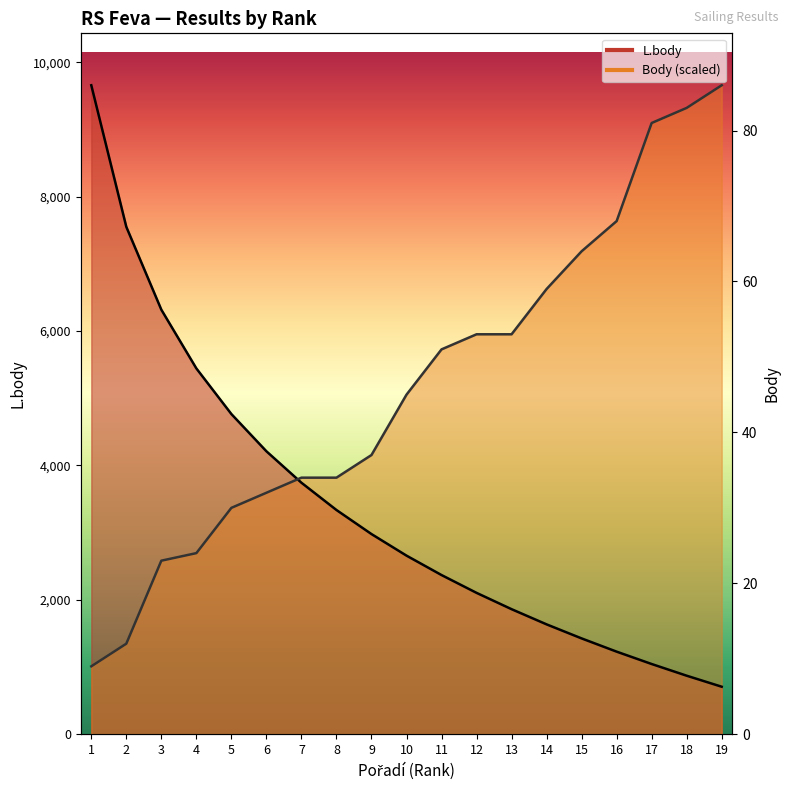

What value does the L.body series have at 3?

6318.0